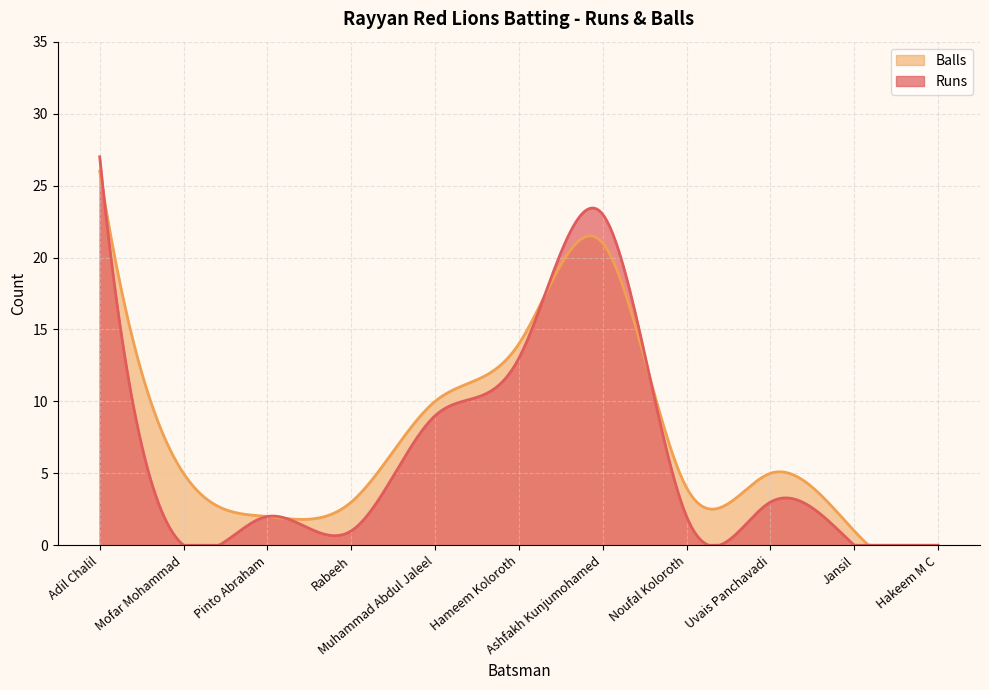

Rank the categories by Balls value from highest to lowest.

Adil Chalil, Ashfakh Kunjumohamed, Hameem Koloroth, Muhammad Abdul Jaleel, Mofar Mohammad, Uvais Panchavadi, Noufal Koloroth, Rabeeh, Pinto Abraham, Jansil, Hakeem M C